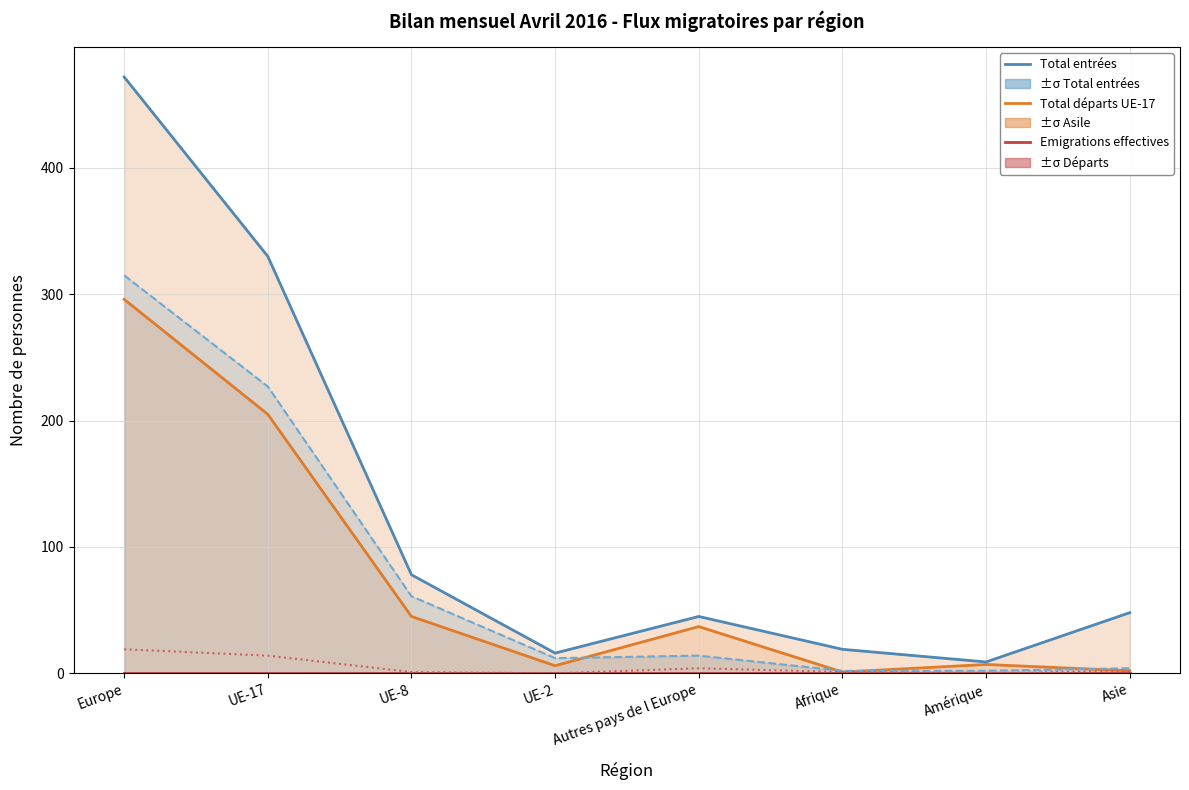

Where does the Total départs UE-17 series first go above 37?

Europe